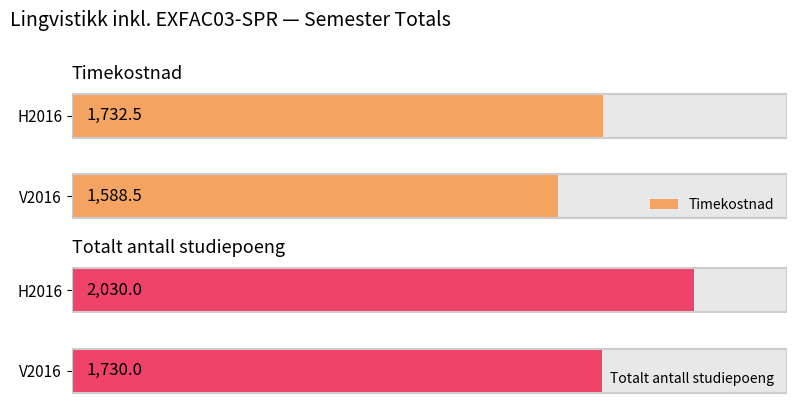

What are all the series names shown in the legend?

Timekostnad, Totalt antall studiepoeng